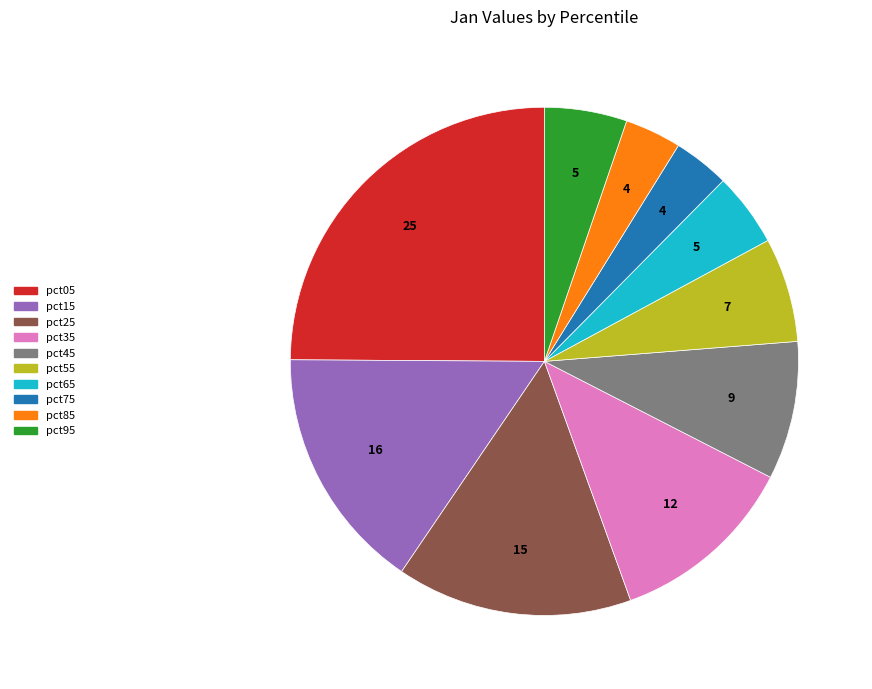

Does any single category account for the majority?

No